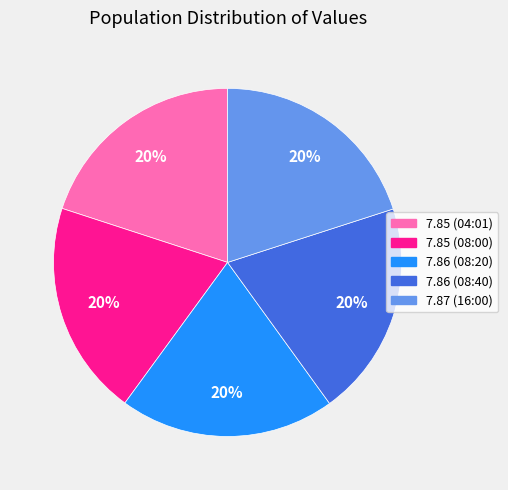

Does any single category account for the majority?

No